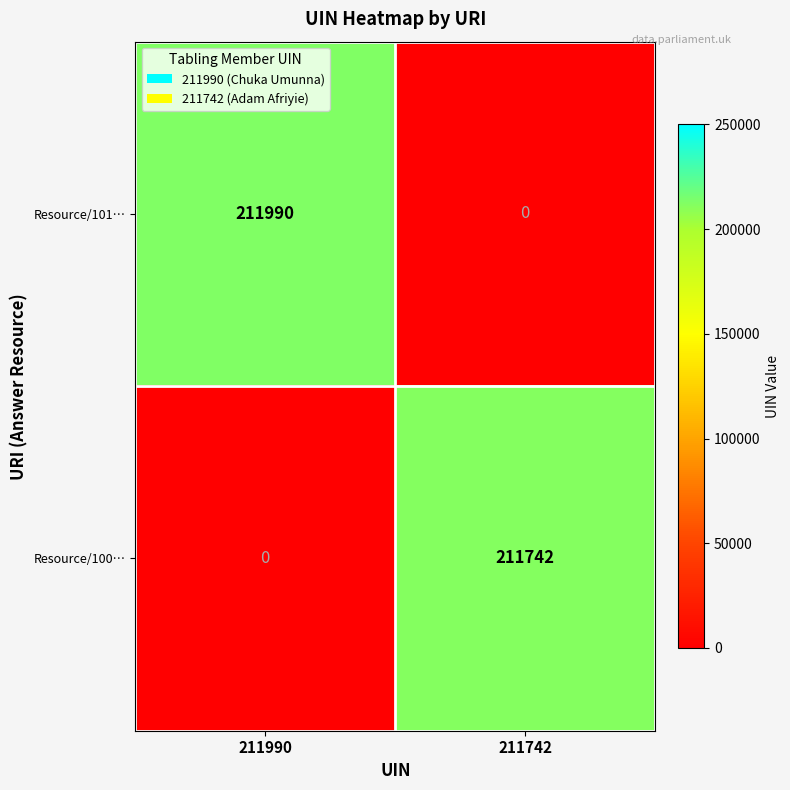

Rank the series by their maximum value, from lowest to highest.

Resource/100…, Resource/101…